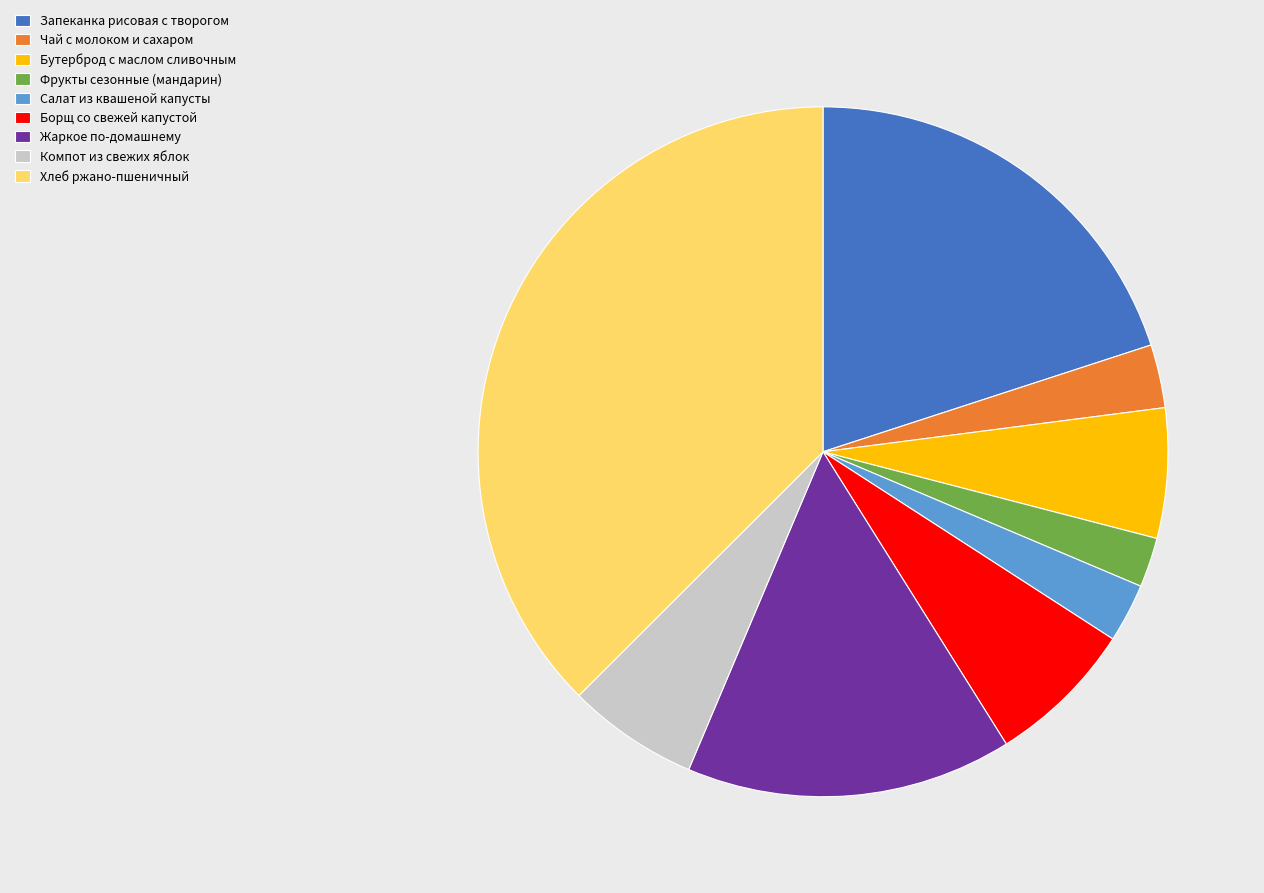

Does Компот из свежих яблок represent more than half of the total?

No